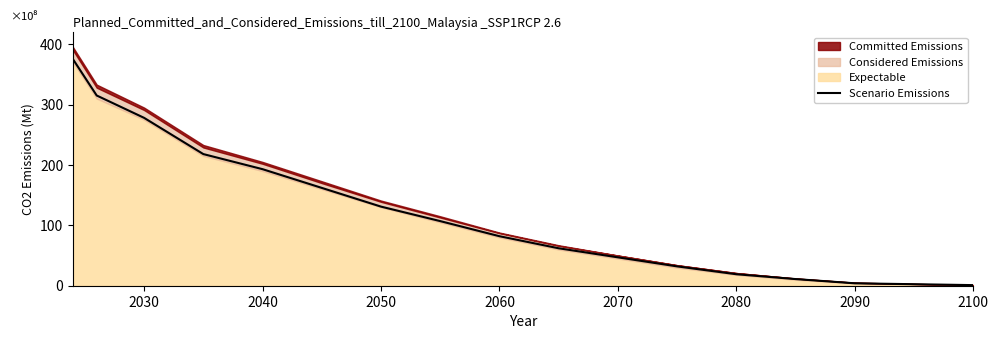

Where is Scenario Emissions nearest to the value 188?

2040